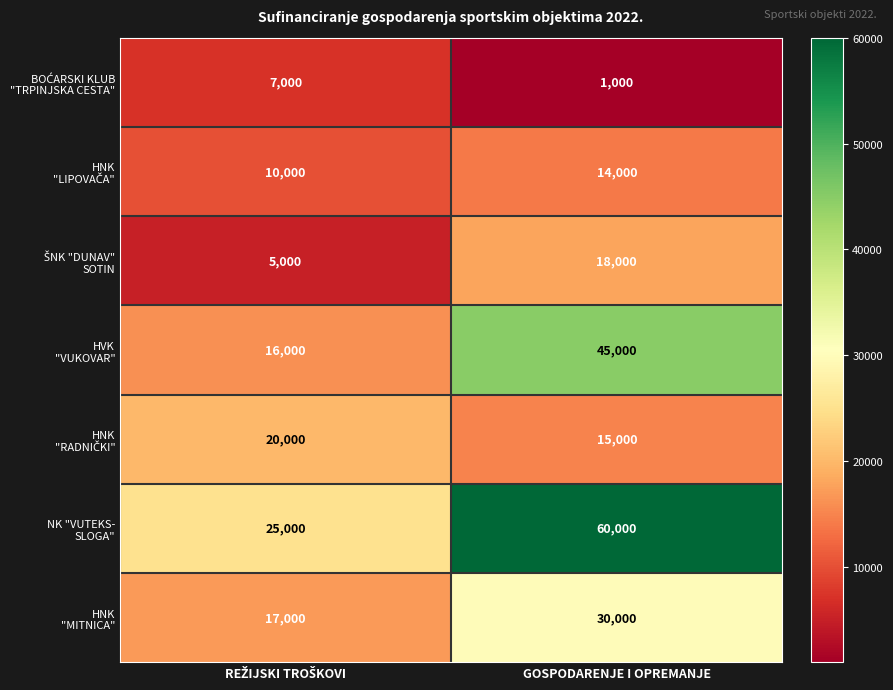

What is the greatest value displayed?

60000